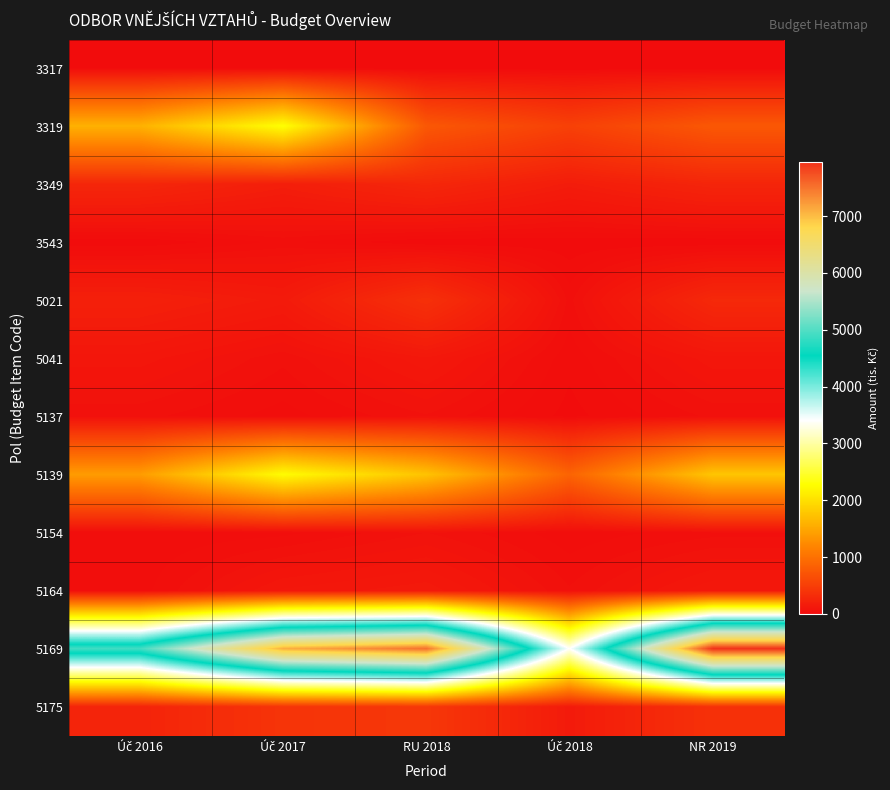

Count the number of data series in this chart.

12